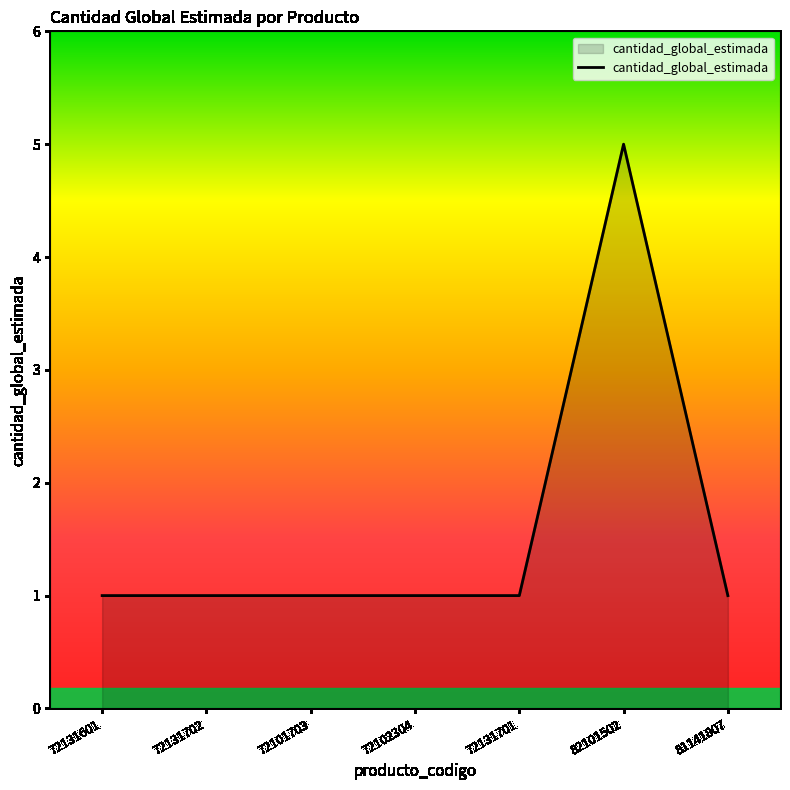

The chart shows a value of 0 at 72101703. True or false?

False